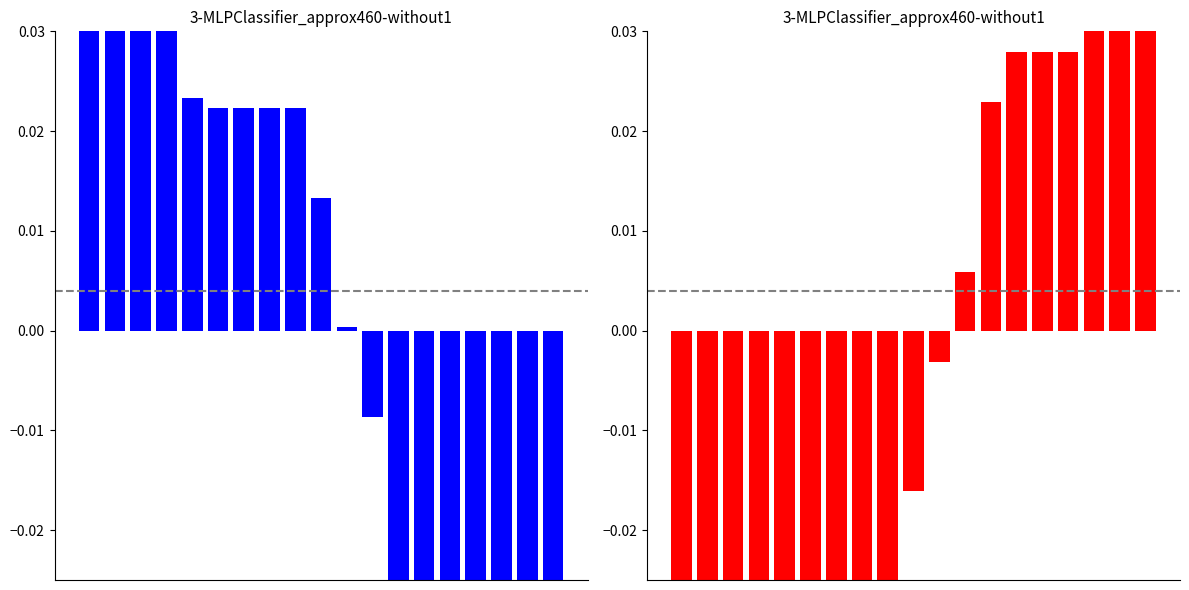

What is the difference between the highest and lowest values at 15?

0.1